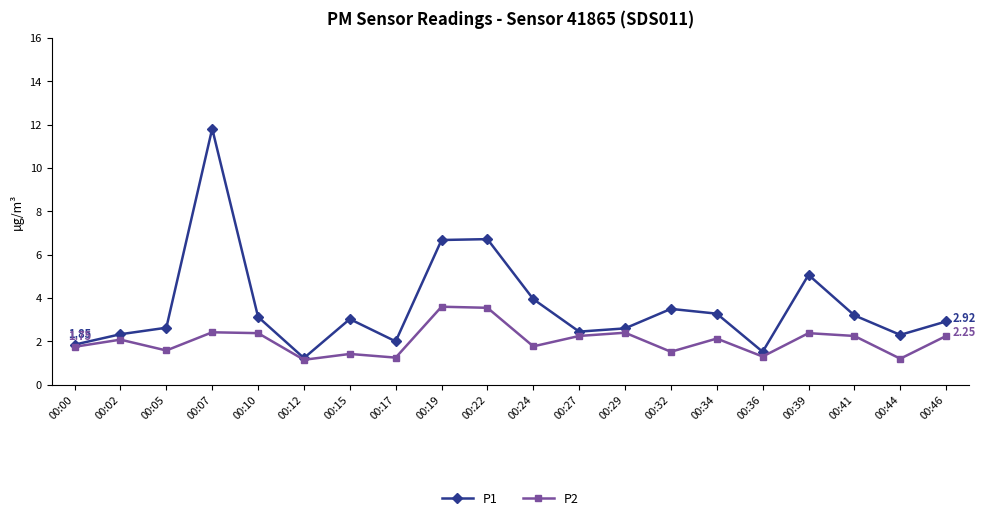

List the series in order of their overall mean, lowest first.

P2, P1